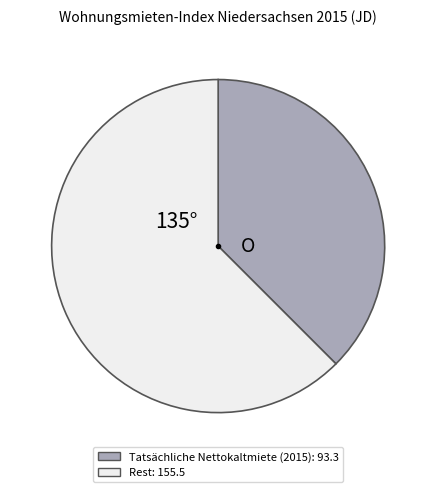

Does any single category account for the majority?

Yes